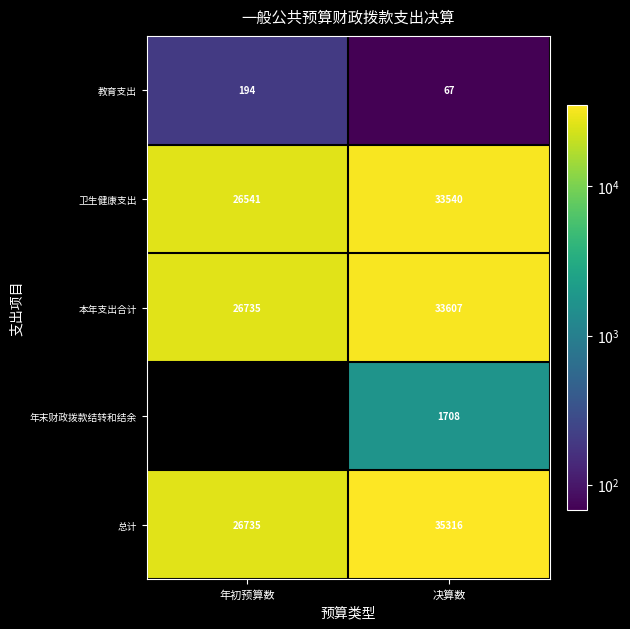

Which category has the lowest value in the 教育支出 series?

决算数